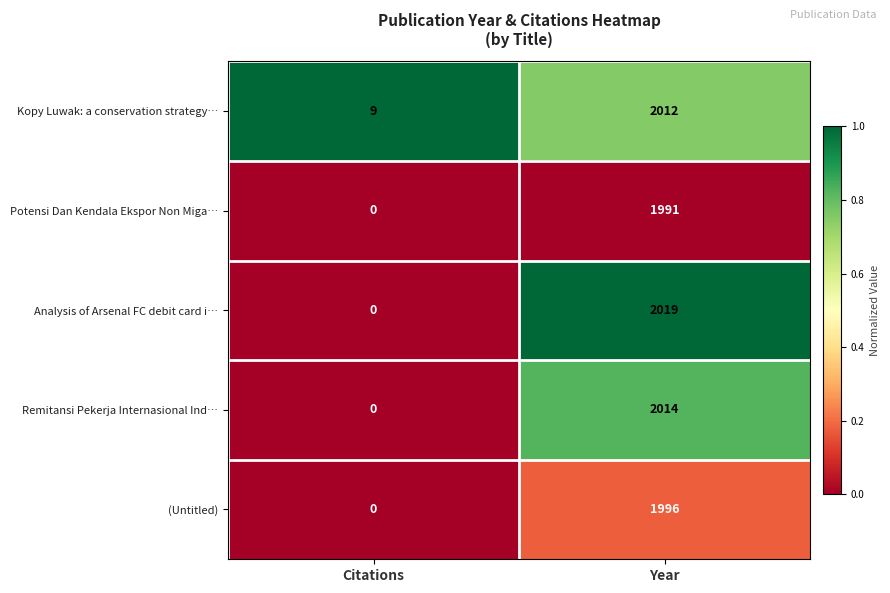

What is the total value across all series at Citations?

9